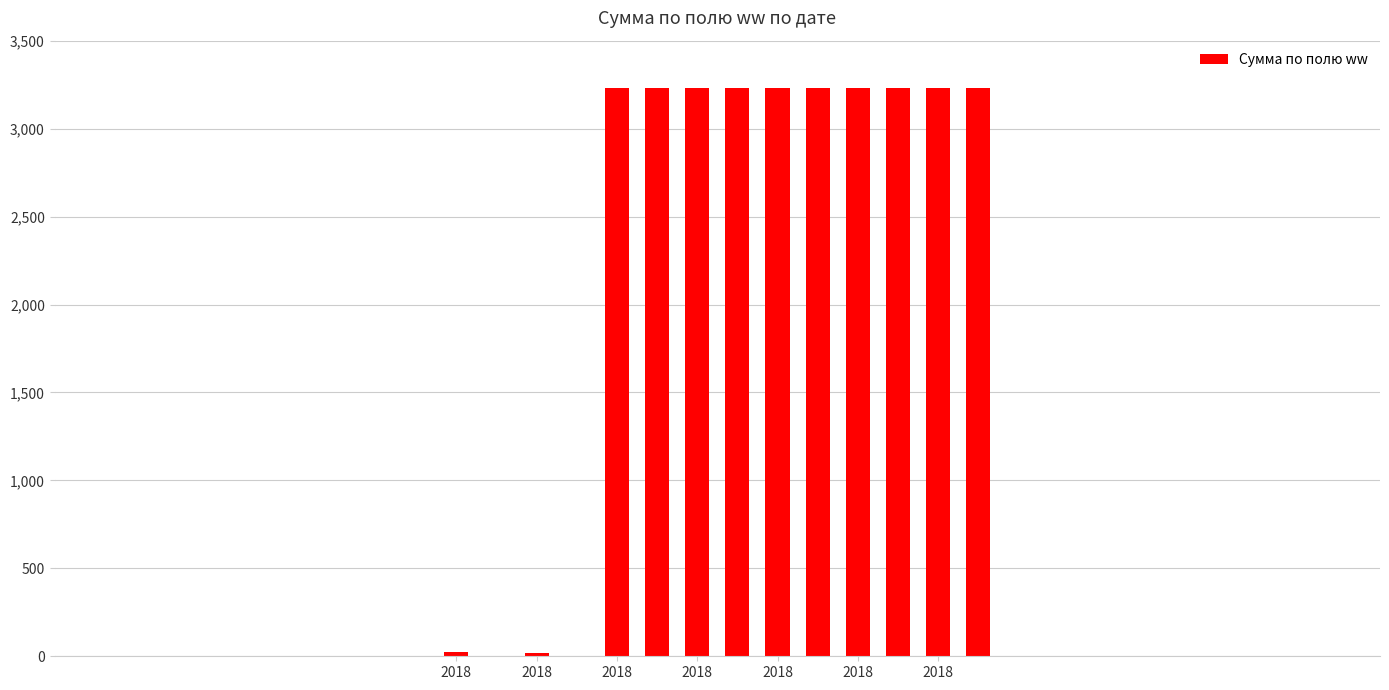

What is the greatest value displayed?

3232